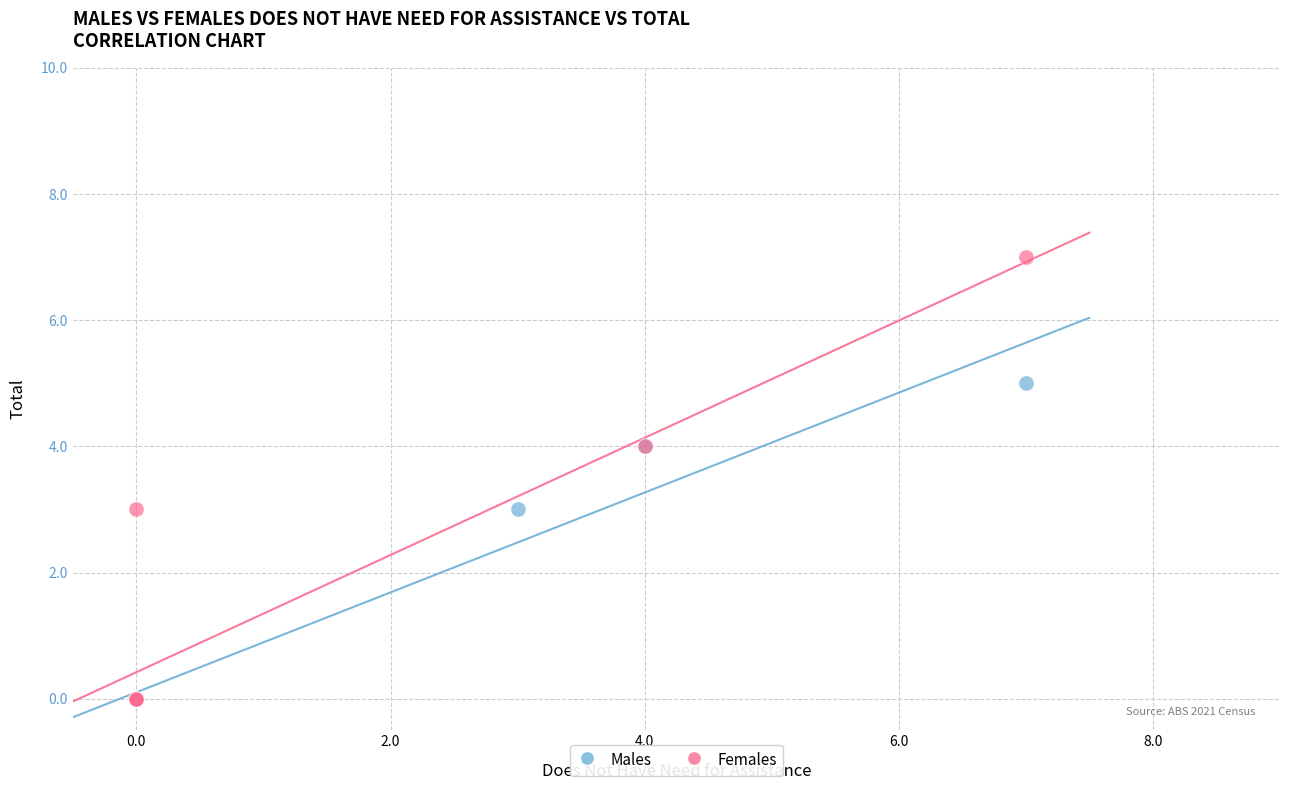

Which series has the widest spread of Y values?

Females